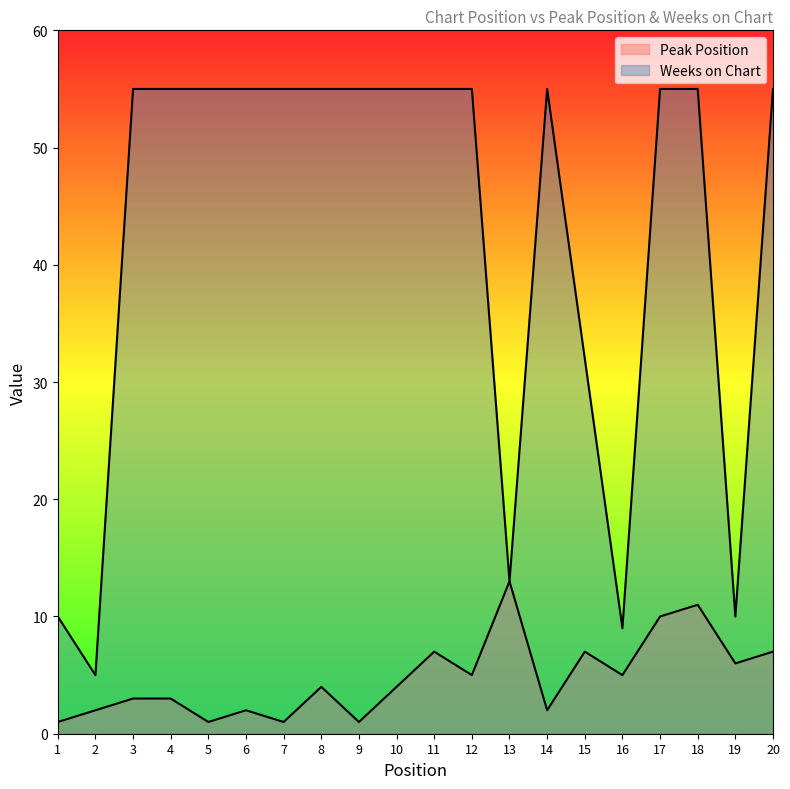

Where is the first local minimum for Weeks on Chart?

2